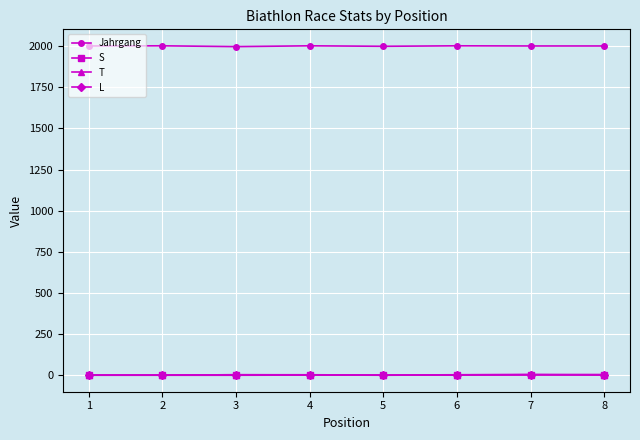

What is the maximum value for Jahrgang?

2002